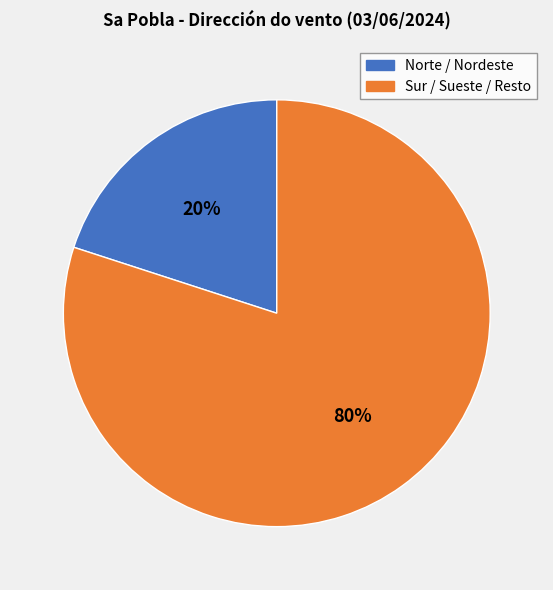

Is there any slice that represents more than half of the pie?

Yes